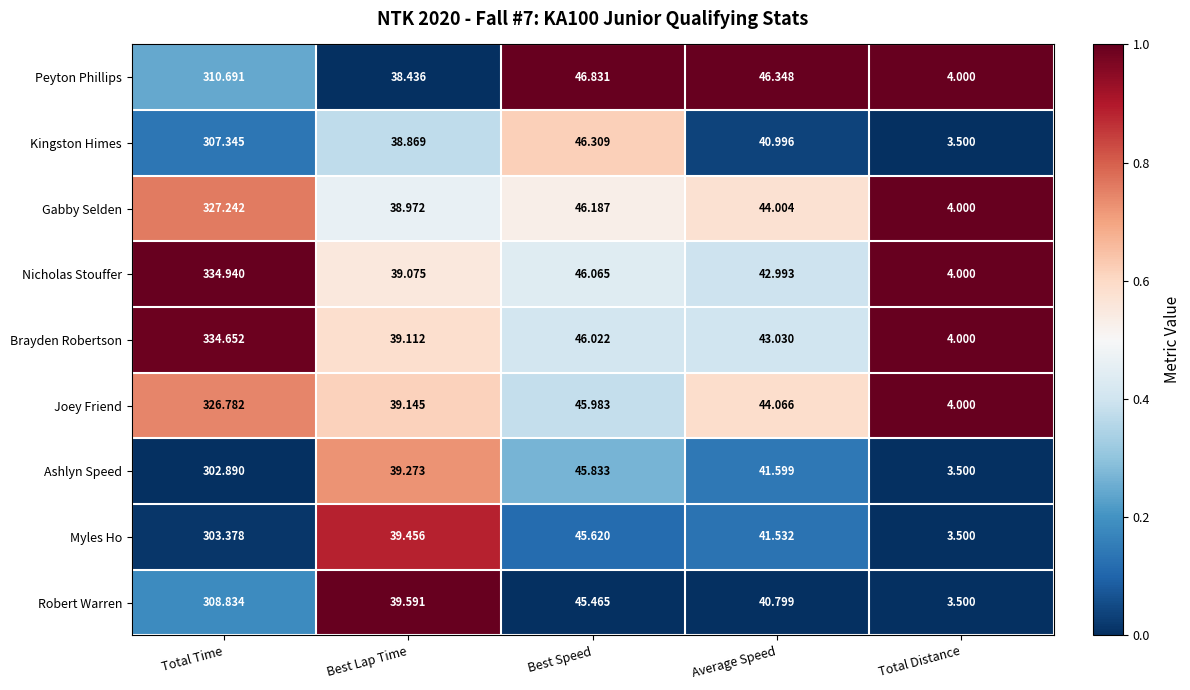

What is the spread (max minus min) of values at Best Lap Time?

1.2